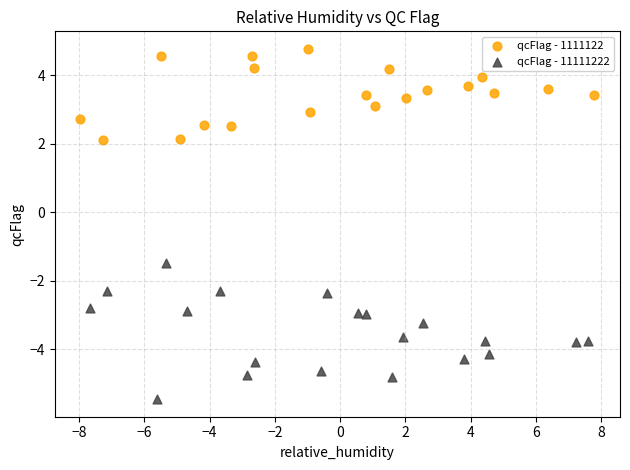

Which series contains the lowest Y value?

qcFlag - 11111222